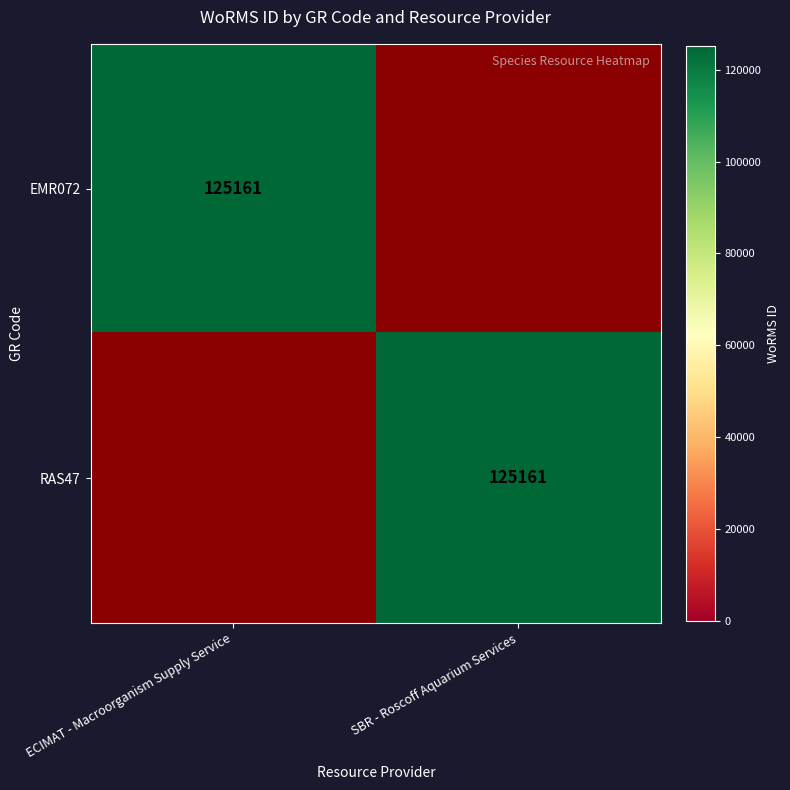

The EMR072 series shows 186414 at ECIMAT - Macroorganism Supply Service. True or false?

False